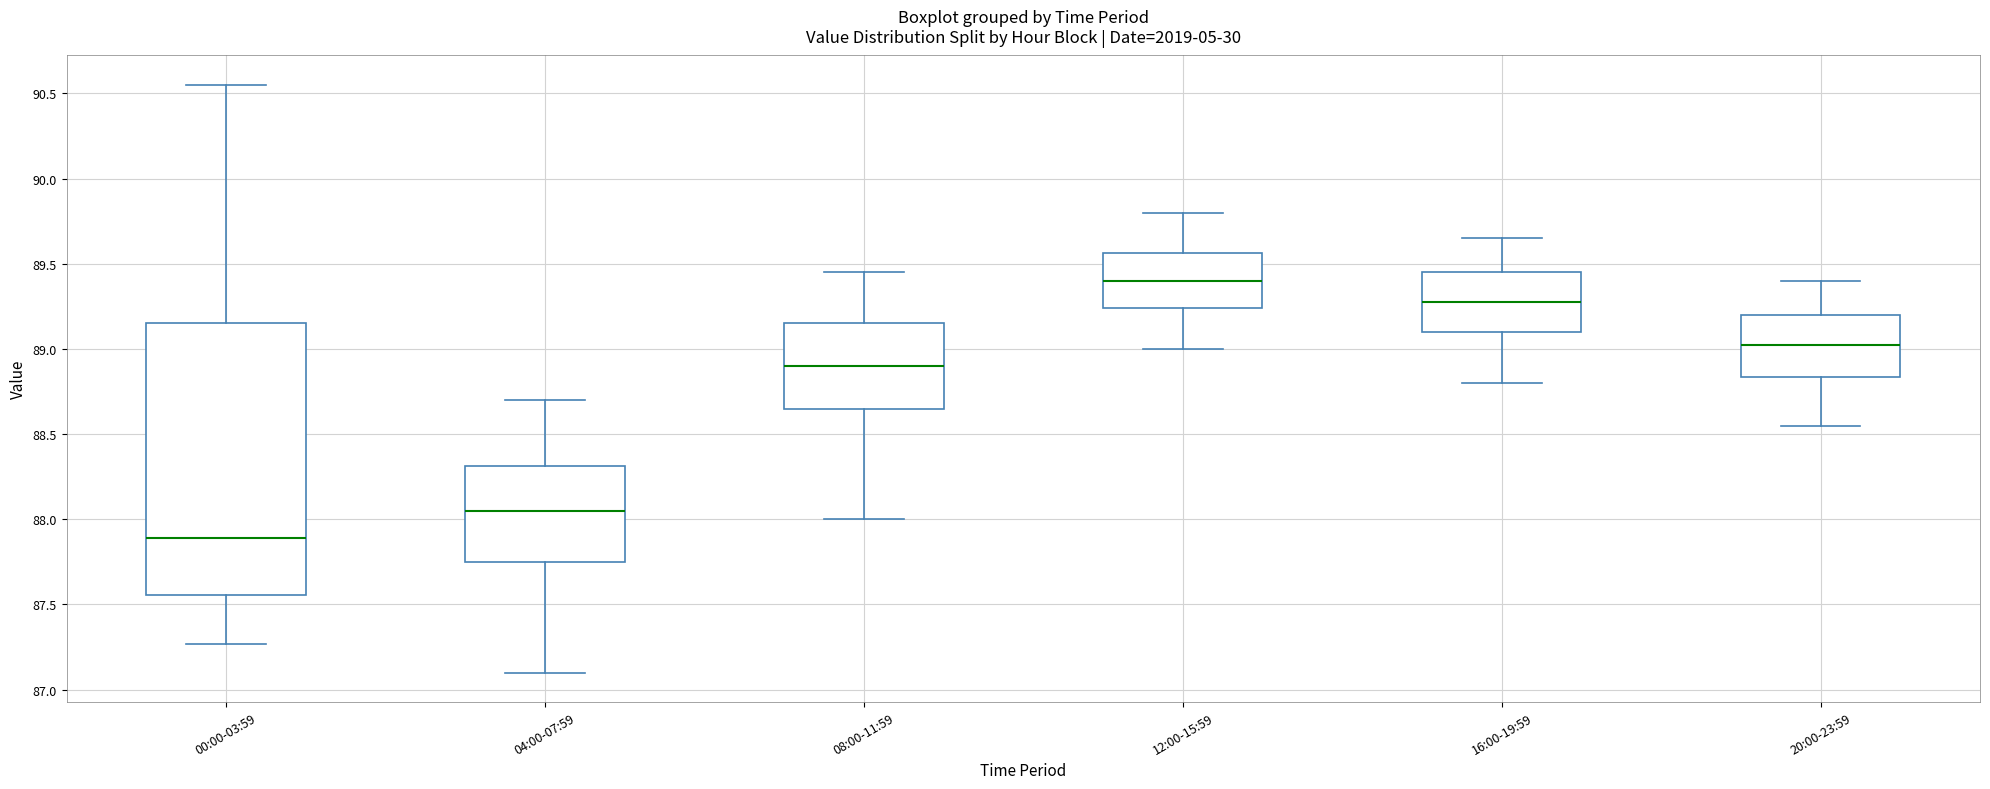

Comparing the boxes themselves (not the whiskers), which one is the tallest?

00:00-03:59